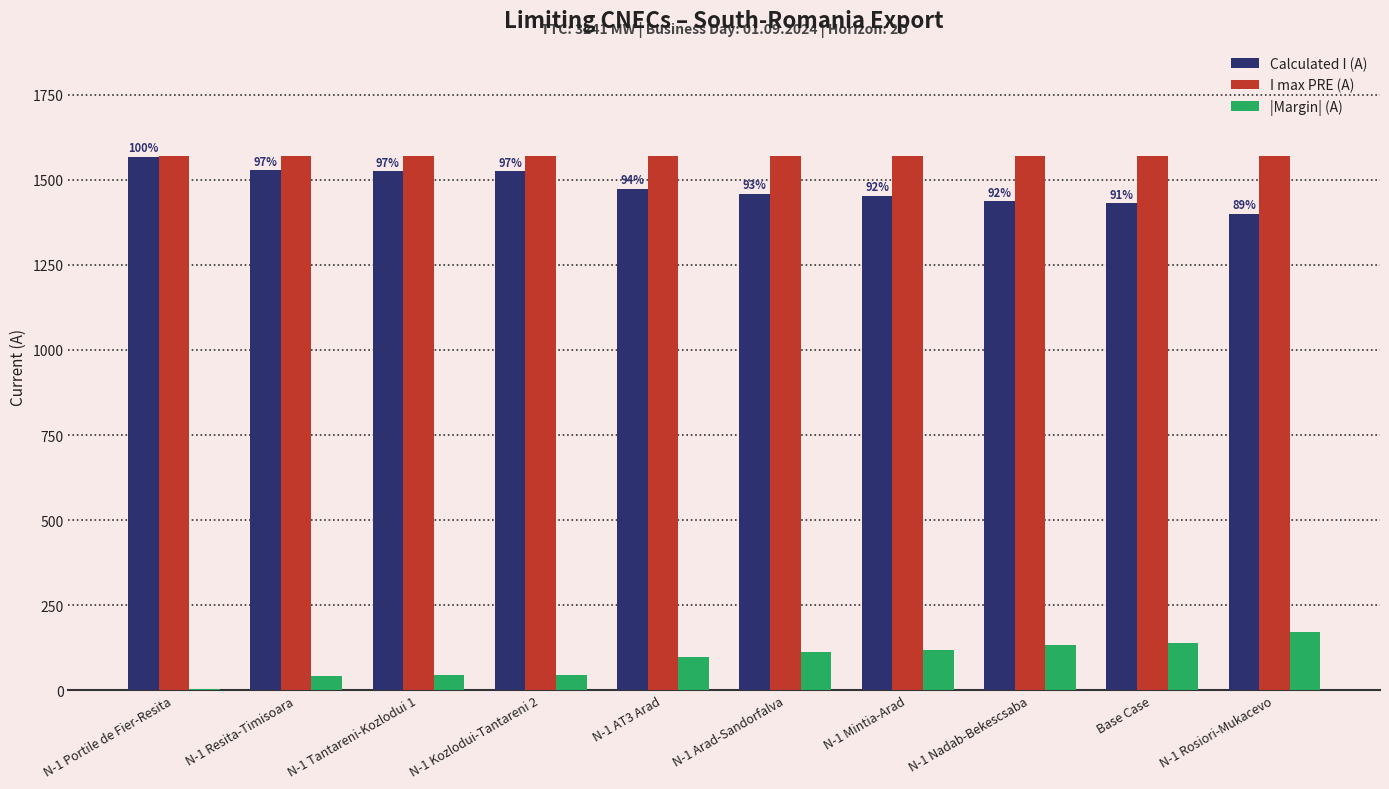

The I max PRE (A) series shows 1570 at Base Case. True or false?

True